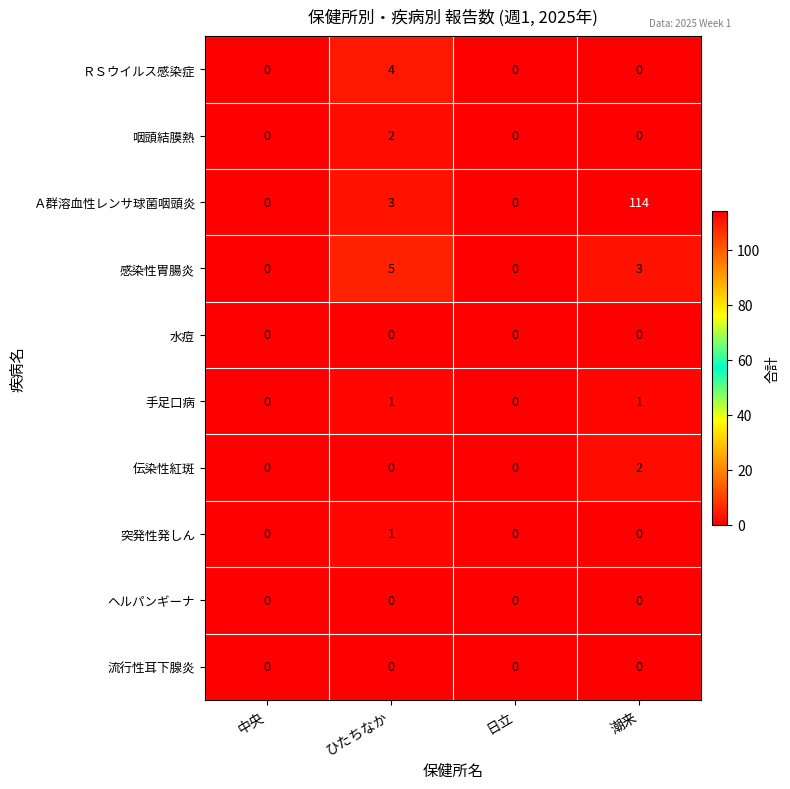

At which category is the sum across all series the highest?

潮来